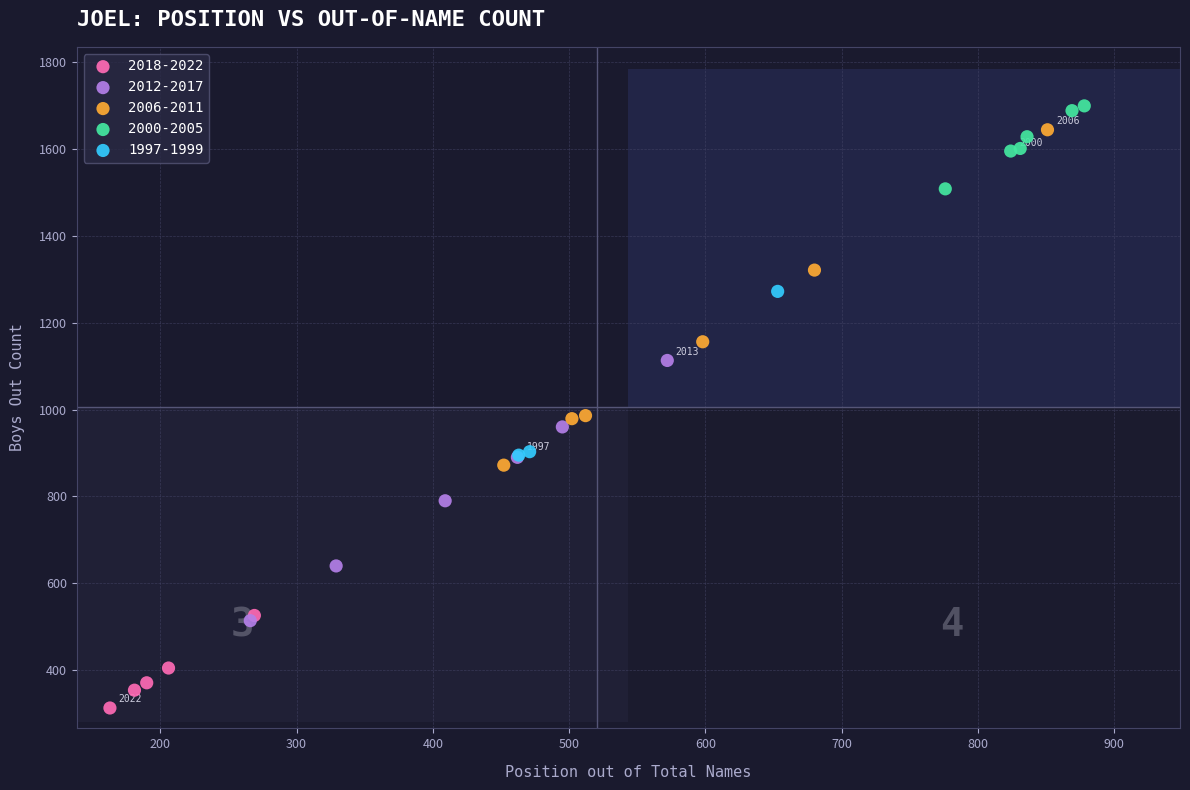

What are all the series names shown in the legend?

2018-2022, 2012-2017, 2006-2011, 2000-2005, 1997-1999